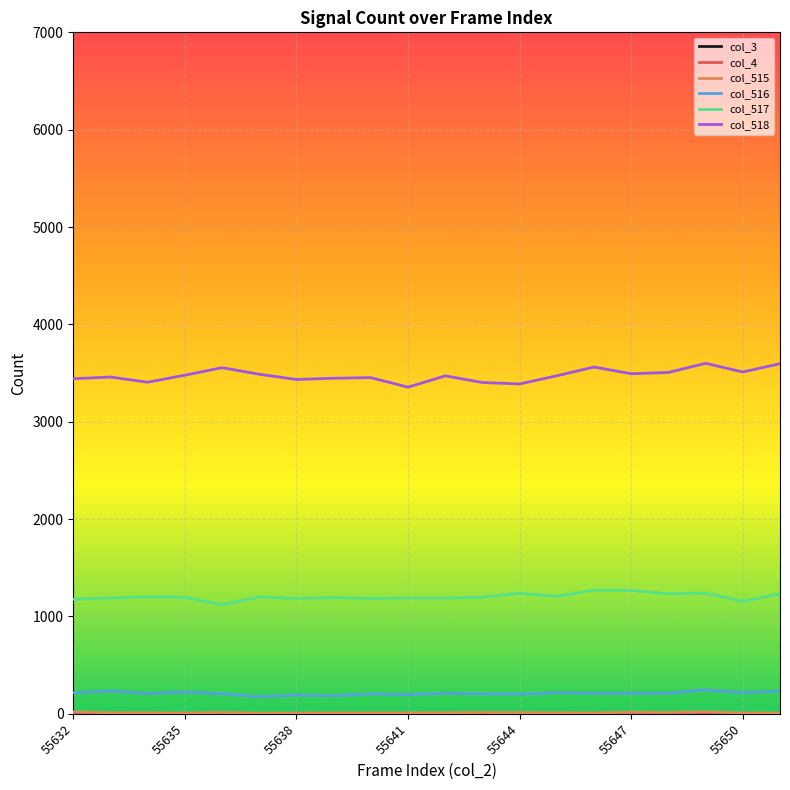

Is this an area chart (filled region under the line)?

No